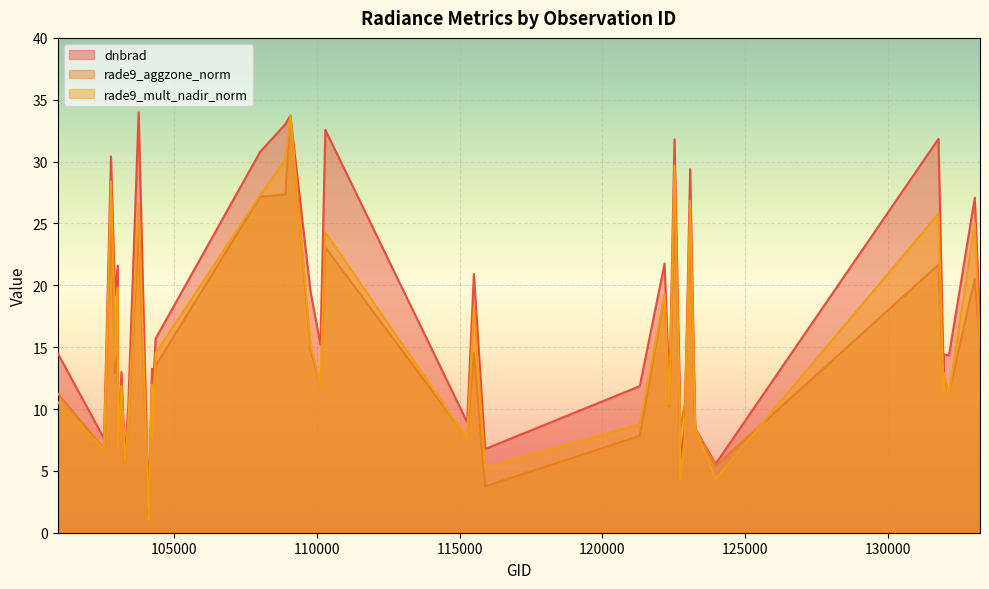

Reading left to right, transcribe all the data shown in this chart.

dnbrad: 100930=14.5	102551=7.6	102792=30.4	102912=20.9	102920=19.2	103032=21.6	103040=7.5	103160=13.0	103279=5.8	103397=10.2	103761=34.0	104112=1.4	104229=13.3	104236=10.3	104355=15.7	108015=30.8	108899=33.0	109072=33.7	109780=19.5	110127=15.2	110299=32.6	115265=8.9	115500=20.9	115893=6.8	121308=11.8	122178=21.8	122346=11.6	122525=31.8	122710=11.3	122723=5.9	122884=8.3	123073=29.4	123251=8.4	123966=5.6	131768=31.8	131947=12.9	131961=14.4	132136=14.3	133040=27.1	133223=17.0
rade9_aggzone_norm: 100930=11.3	102551=6.8	102792=25.5	102912=15.4	102920=12.8	103032=14.6	103040=9.1	103160=11.9	103279=5.8	103397=8.6	103761=24.5	104112=2.1	104229=11.9	104236=9.7	104355=13.5	108015=27.2	108899=27.3	109072=33.7	109780=14.8	110127=11.8	110299=23.1	115265=7.7	115500=14.5	115893=3.7	121308=7.8	122178=19.2	122346=10.2	122525=25.9	122710=10.8	122723=8.4	122884=10.4	123073=24.5	123251=8.4	123966=5.4	131768=21.7	131947=11.6	131961=12.4	132136=11.3	133040=20.5	133223=15.0
rade9_mult_nadir_norm: 100930=10.6	102551=6.7	102792=28.4	102912=18.3	102920=14.0	103032=19.8	103040=6.9	103160=11.9	103279=5.8	103397=8.7	103761=26.6	104112=1.0	104229=12.0	104236=7.7	104355=14.5	108015=27.3	108899=30.2	109072=33.7	109780=15.3	110127=11.8	110299=24.3	115265=7.6	115500=18.2	115893=5.3	121308=8.7	122178=19.3	122346=10.4	122525=29.7	122710=9.9	122723=4.3	122884=7.6	123073=26.8	123251=8.4	123966=4.4	131768=25.8	131947=11.2	131961=12.9	132136=11.2	133040=25.0	133223=15.0